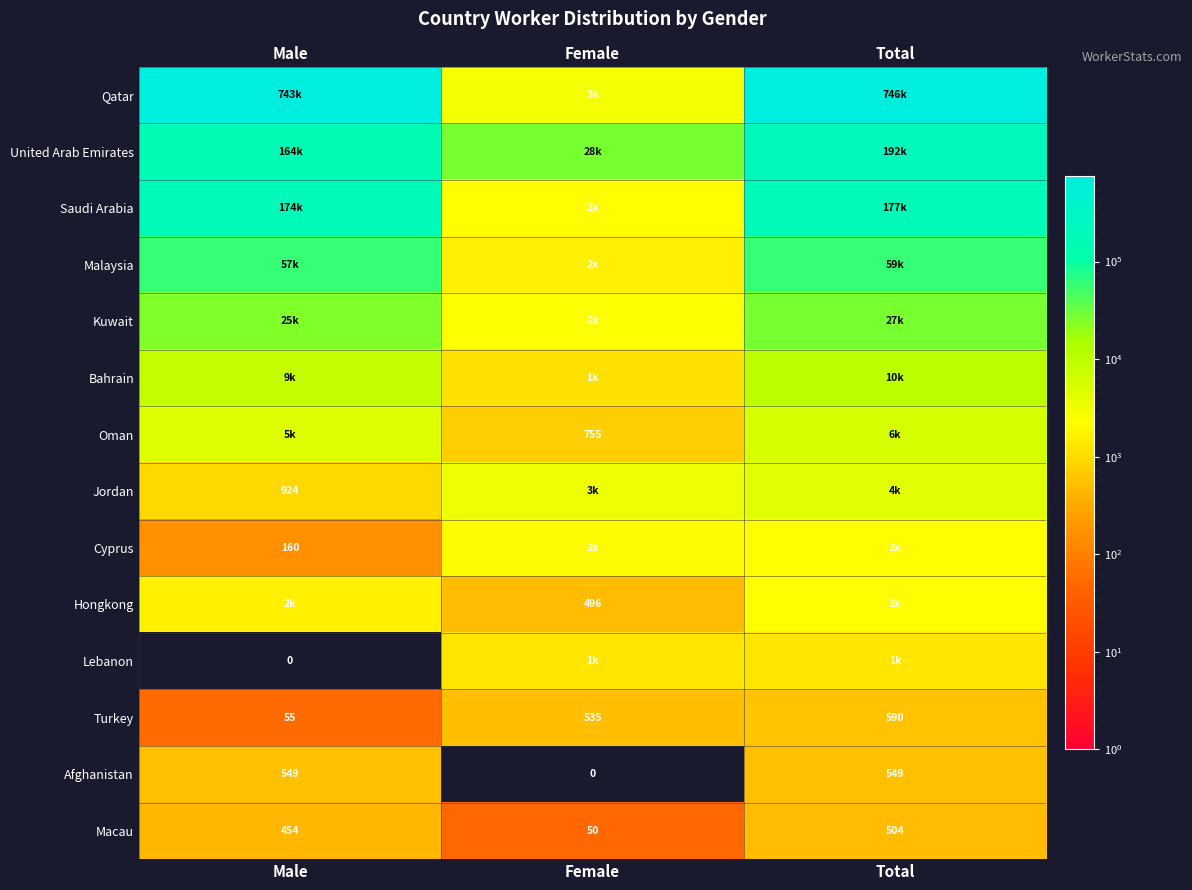

At which category does the chart reach its peak across all series?

Total